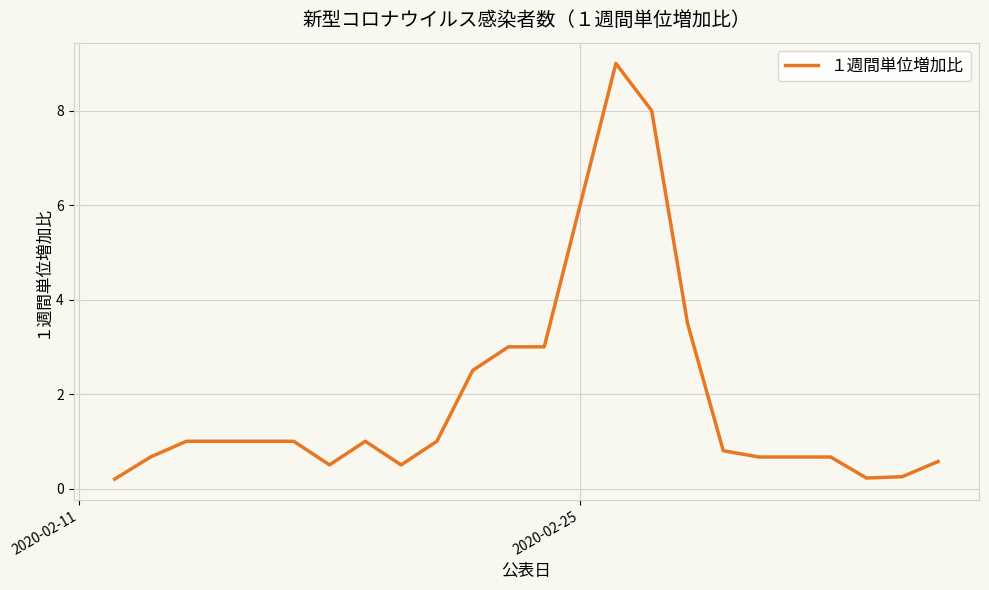

What is the greatest value displayed?

9.0